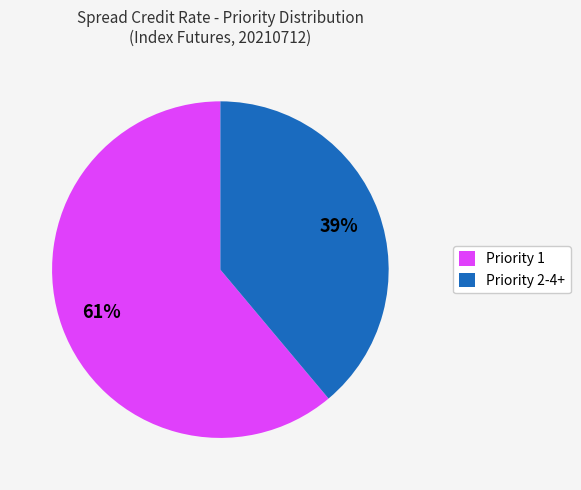

To the nearest percent, what portion does Priority 2-4+ represent?

39%